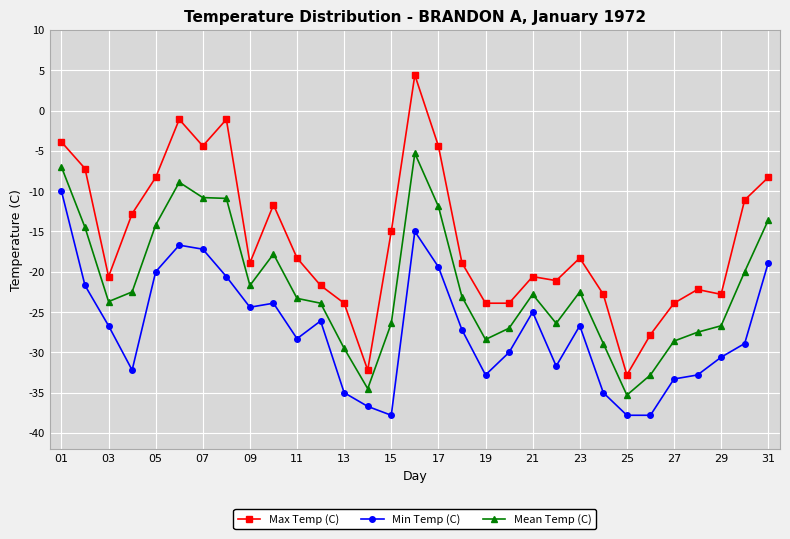

How many data points does each series have?

31